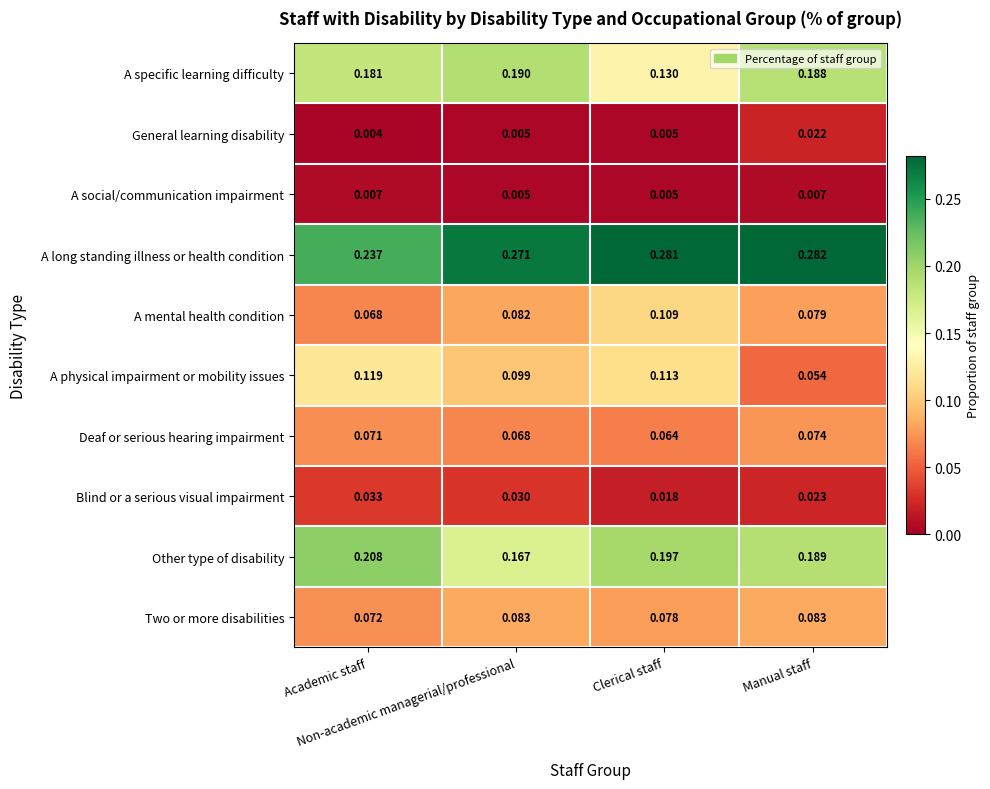

Which series has the largest range (max minus min)?

A physical impairment or mobility issues